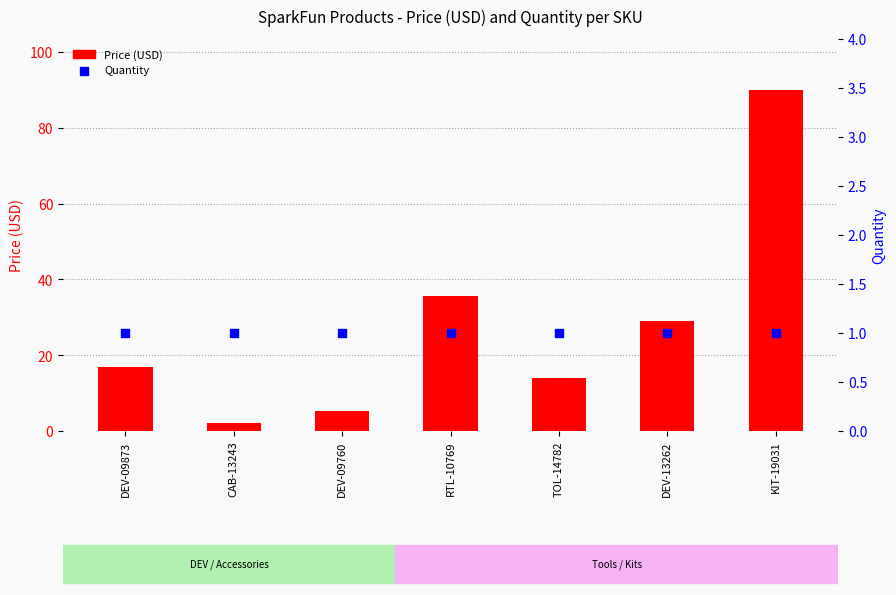

Which series has the largest Y range (max minus min)?

Price (USD)